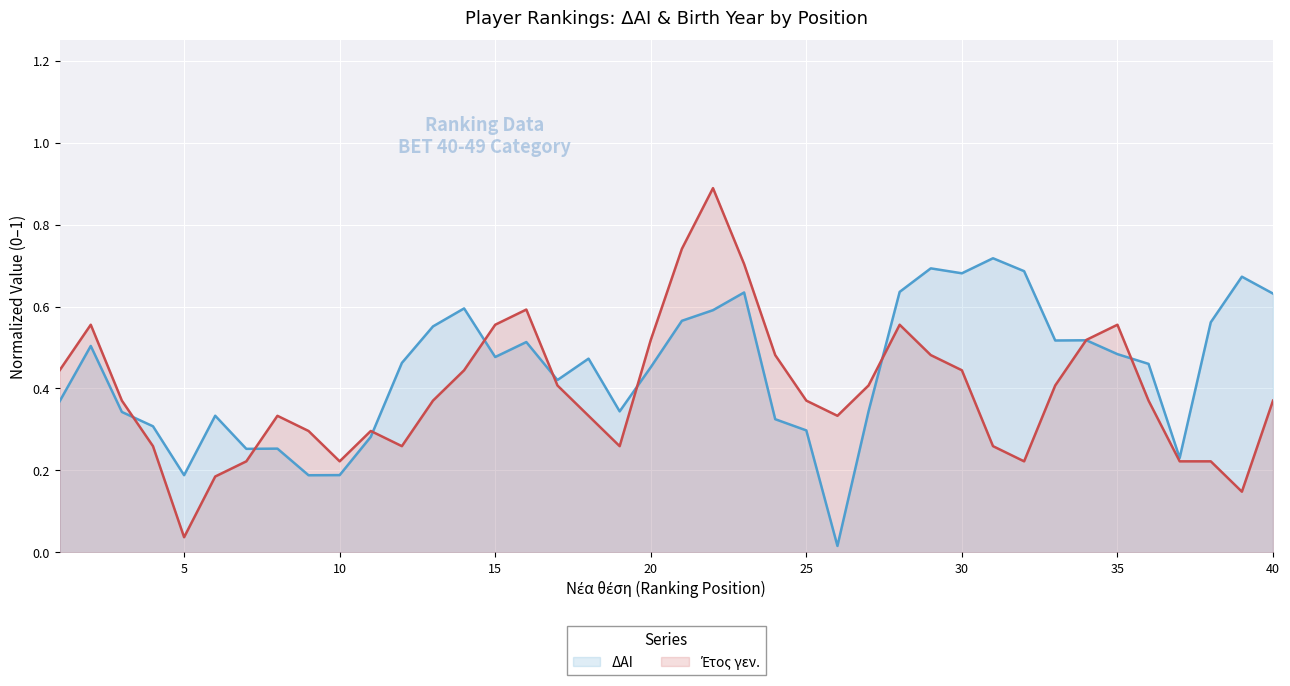

What is the maximum value for Έτος γεν.?

0.9